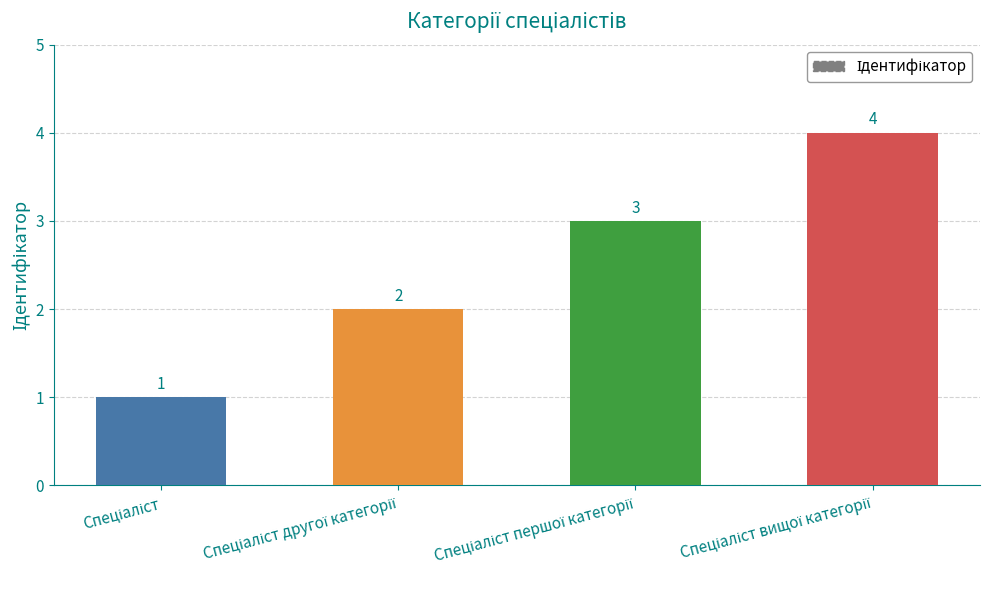

What is the sum of all values?

10